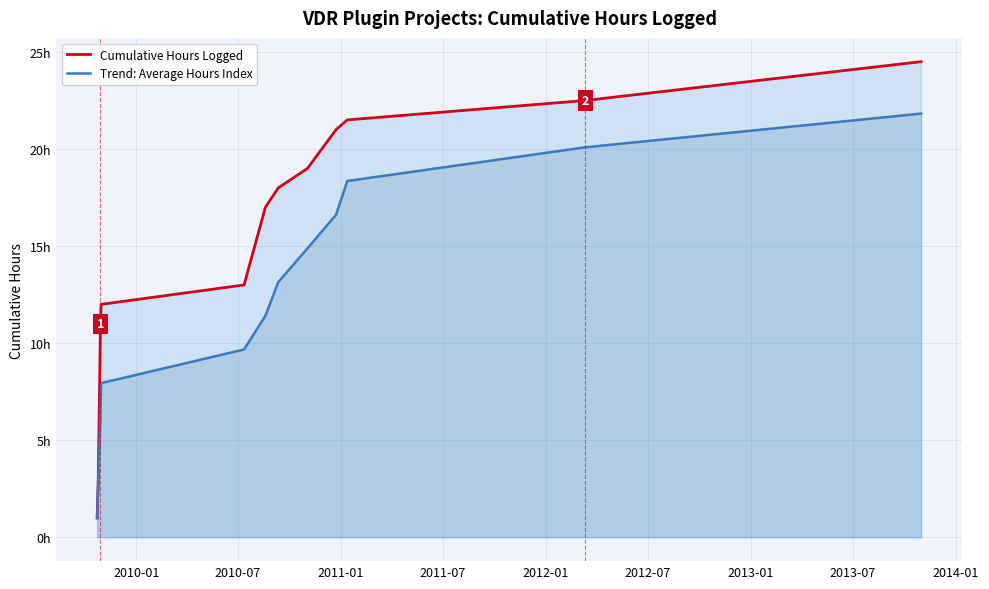

Which series has the largest total across all categories?

Cumulative Hours Logged